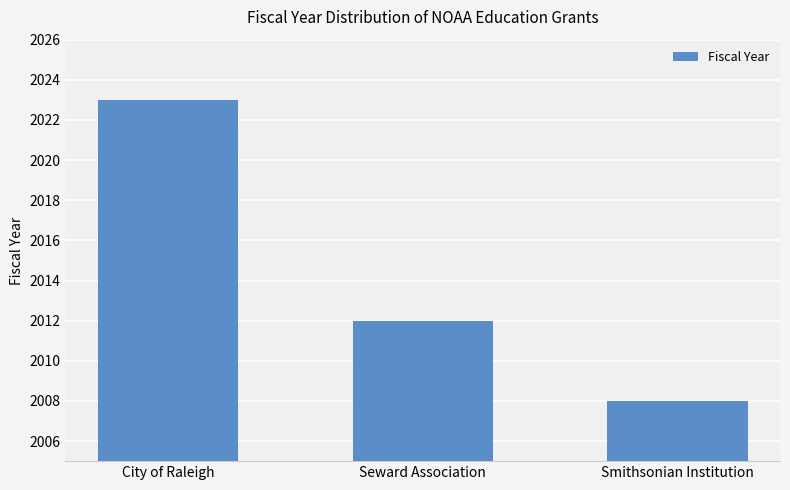

How many values are between 2008 and 2023?

3